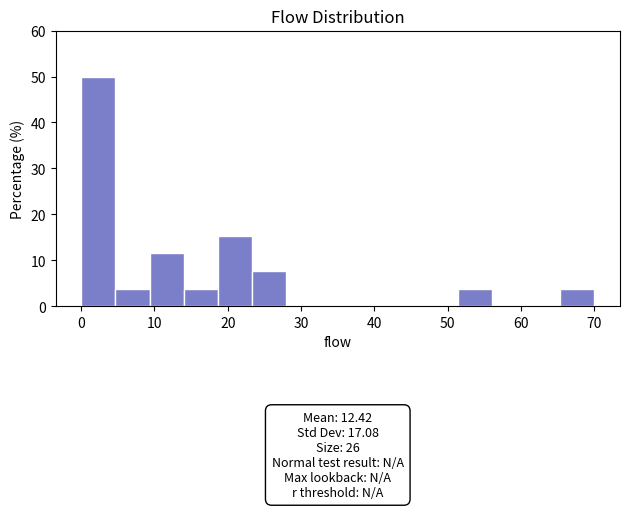

Over which range of the x-axis is the bar tallest?

0 to 5